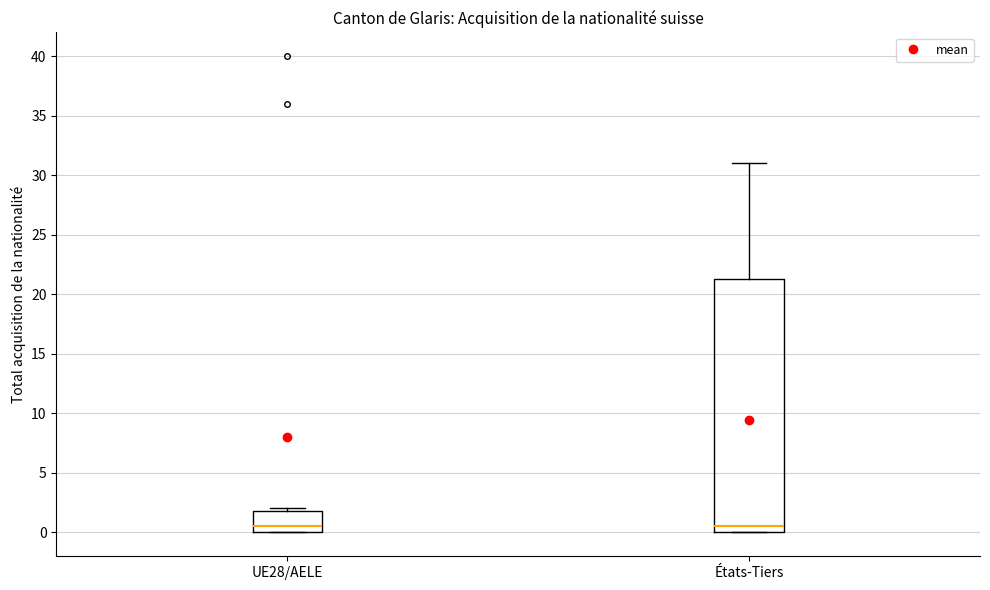

Reading left to right, read every box against the y-axis: the position of its median line, the range the box covers, and the ends of its whiskers. The values are not printed on the chart, so give them approximately, as read against the axis.

UE28/AELE: median 0.5, box 0.0 to 2.0, whiskers 0.0 to 2.0 (just above the box's upper edge)
États-Tiers: median 0.5, box 0.0 to 21.5, whiskers 0.0 to 31.0